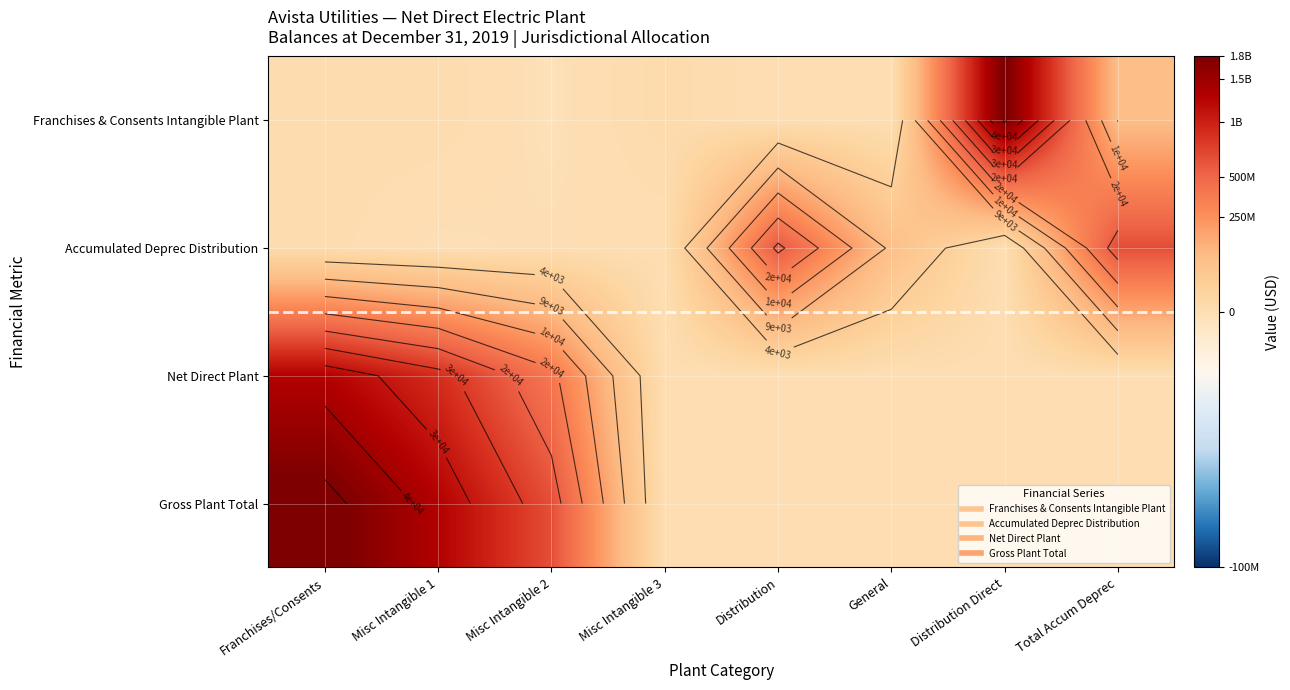

What is the difference between the maximum and minimum values in the Net Direct Plant series?

35704.8